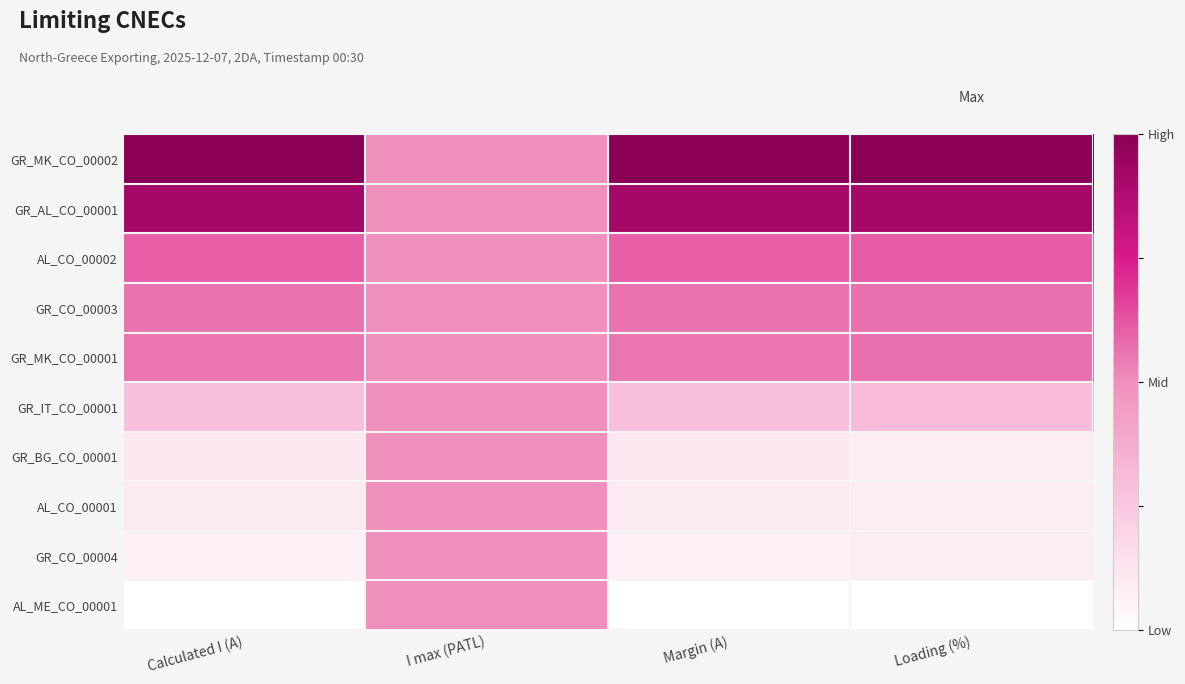

Which series changed the most between I max (PATL) and Margin (A)?

GR_MK_CO_00002